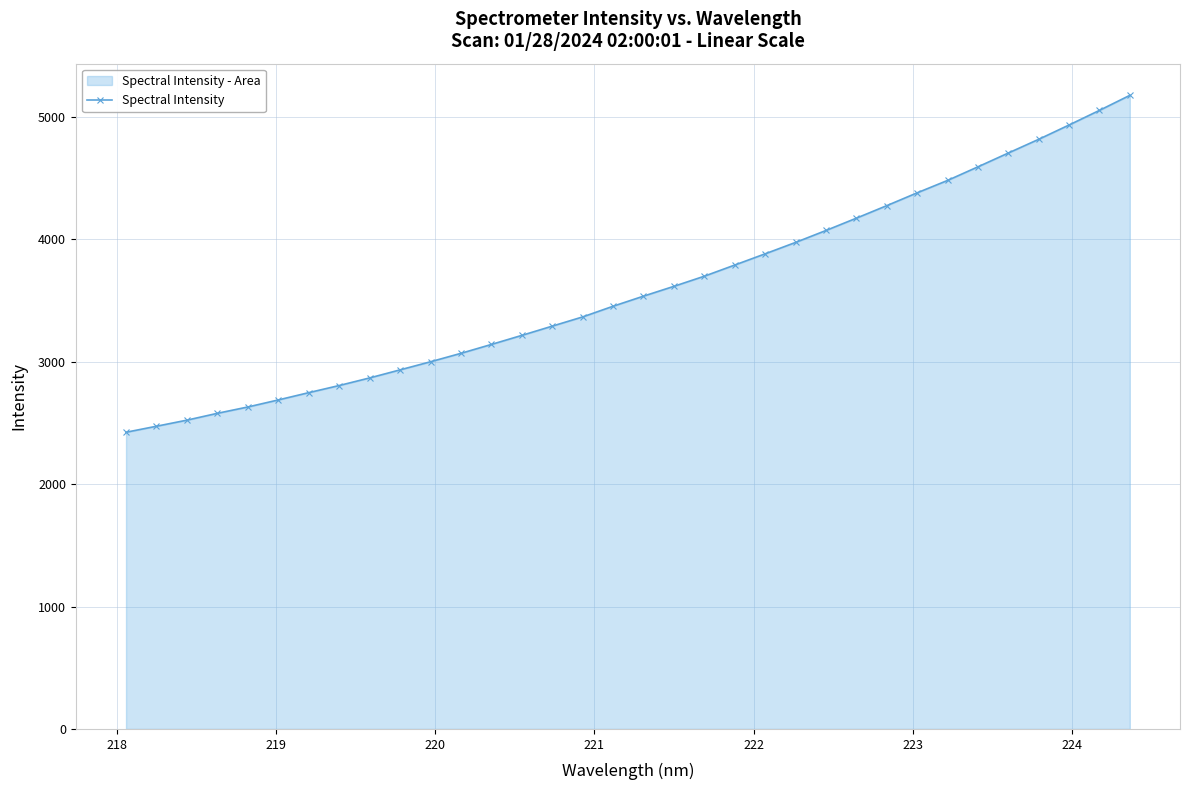

What is the value of the 10th point from the left?

2933.0